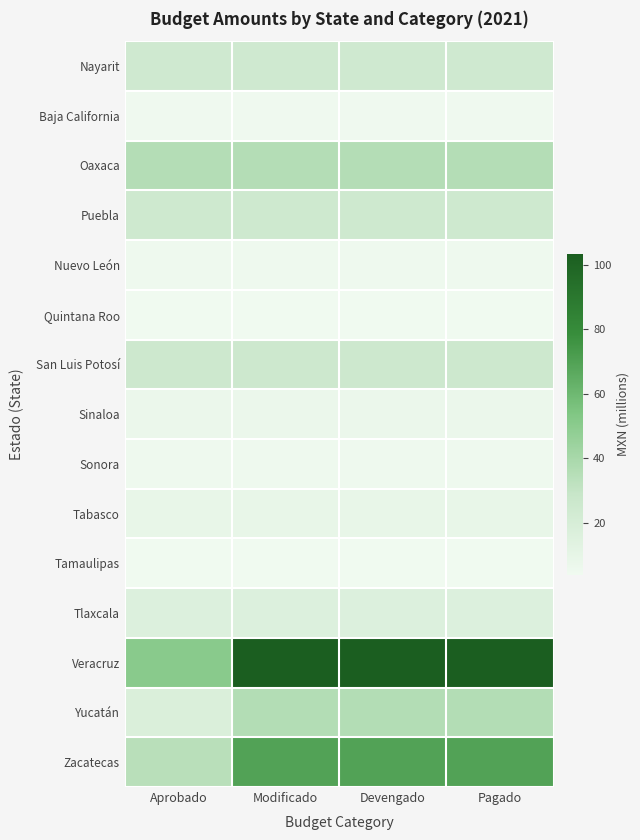

Reading left to right, transcribe all the data shown in this chart.

Nayarit: Aprobado=24.5	Modificado=24.5	Devengado=24.5	Pagado=24.5
Baja California: Aprobado=4.8	Modificado=4.8	Devengado=4.8	Pagado=4.8
Oaxaca: Aprobado=35.8	Modificado=35.8	Devengado=35.8	Pagado=35.8
Puebla: Aprobado=24.9	Modificado=24.9	Devengado=24.9	Pagado=24.9
Nuevo León: Aprobado=5.5	Modificado=5.5	Devengado=5.5	Pagado=5.5
Quintana Roo: Aprobado=4.4	Modificado=4.4	Devengado=4.4	Pagado=4.4
San Luis Potosí: Aprobado=25.7	Modificado=25.7	Devengado=25.7	Pagado=25.7
Sinaloa: Aprobado=6.9	Modificado=6.9	Devengado=6.9	Pagado=6.9
Sonora: Aprobado=5.1	Modificado=5.1	Devengado=5.1	Pagado=5.1
Tabasco: Aprobado=8.8	Modificado=8.8	Devengado=8.8	Pagado=8.8
Tamaulipas: Aprobado=4.0	Modificado=4.0	Devengado=4.0	Pagado=4.0
Tlaxcala: Aprobado=16.3	Modificado=16.3	Devengado=16.3	Pagado=16.3
Veracruz: Aprobado=50.7	Modificado=103.5	Devengado=103.5	Pagado=103.5
Yucatán: Aprobado=17.6	Modificado=36.0	Devengado=36.0	Pagado=36.0
Zacatecas: Aprobado=34.1	Modificado=69.7	Devengado=69.7	Pagado=69.7